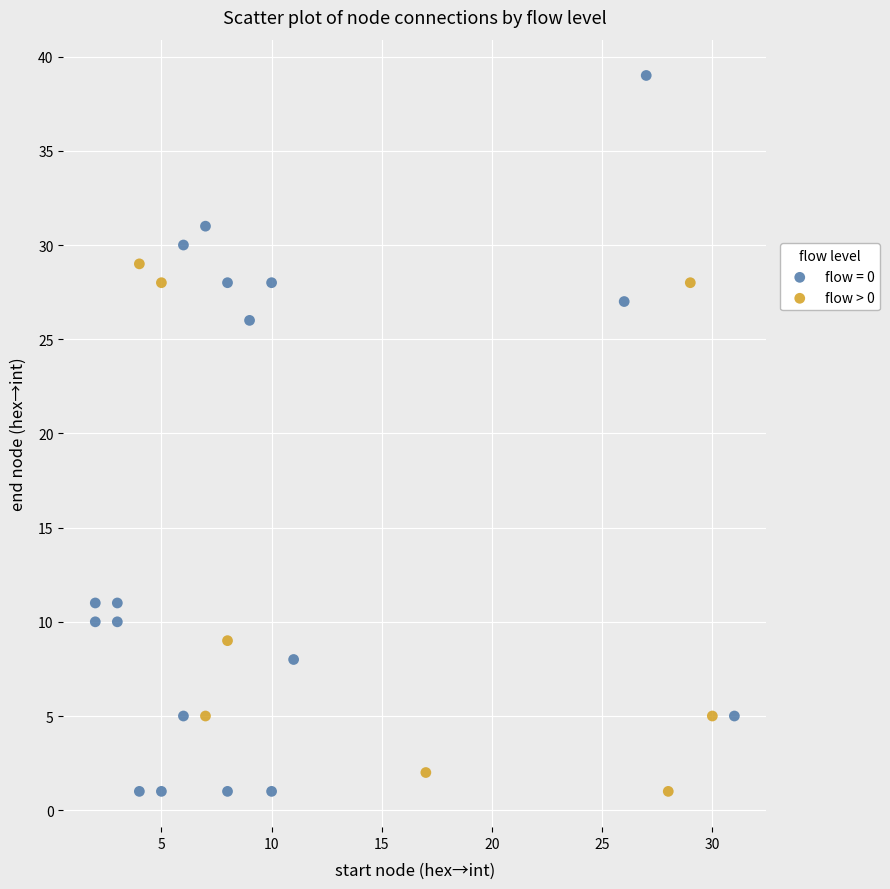

Which series has the largest Y range (max minus min)?

flow = 0